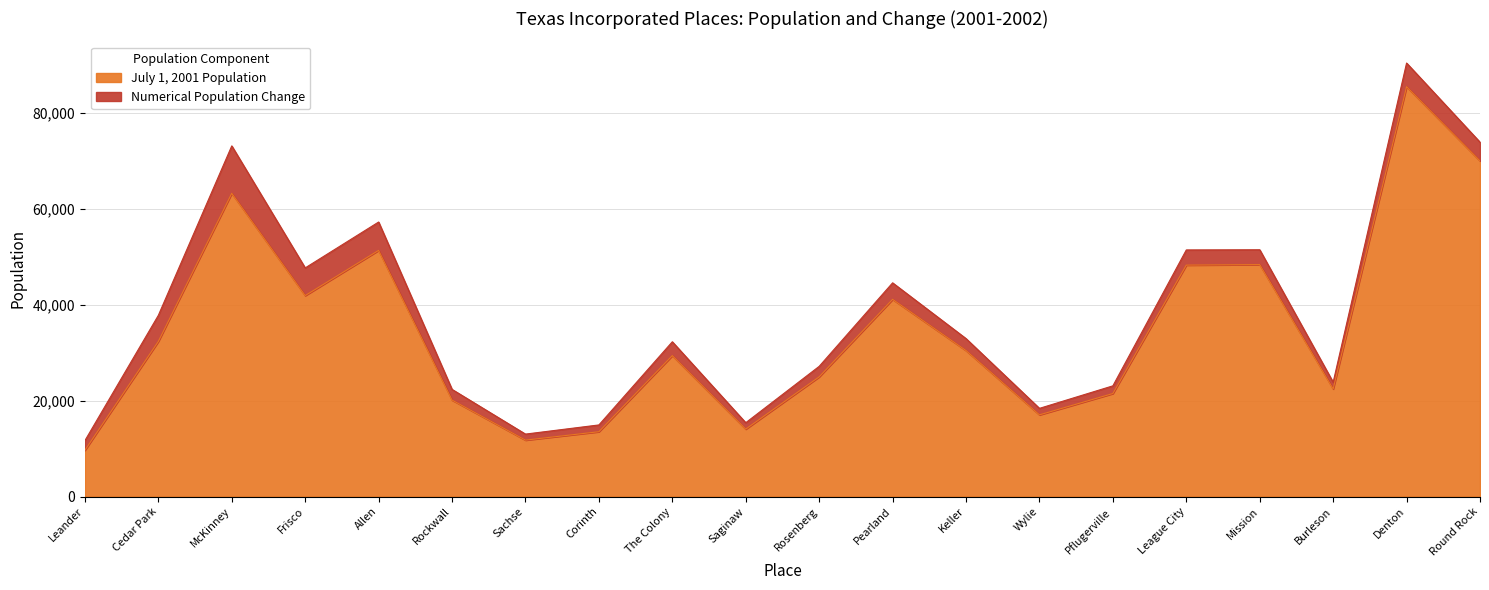

How many interior local peaks (higher than both neighbors) does the data have?

6